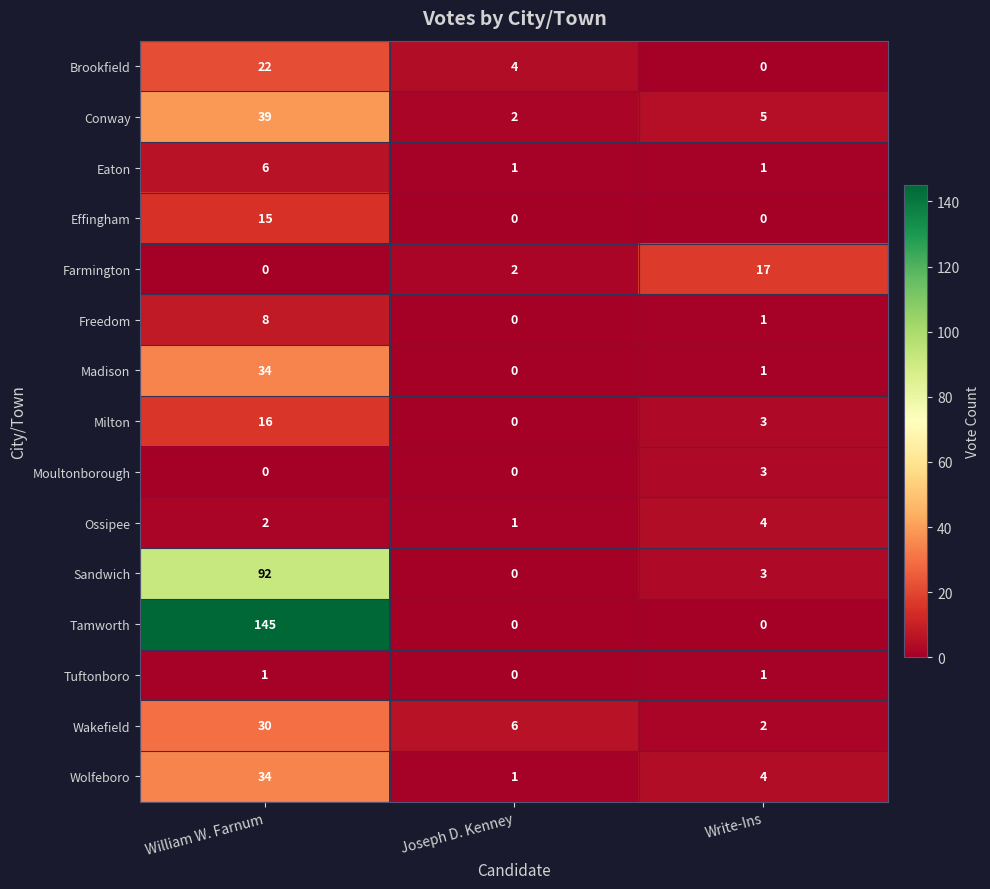

At which category does the chart reach its peak across all series?

William W. Farnum